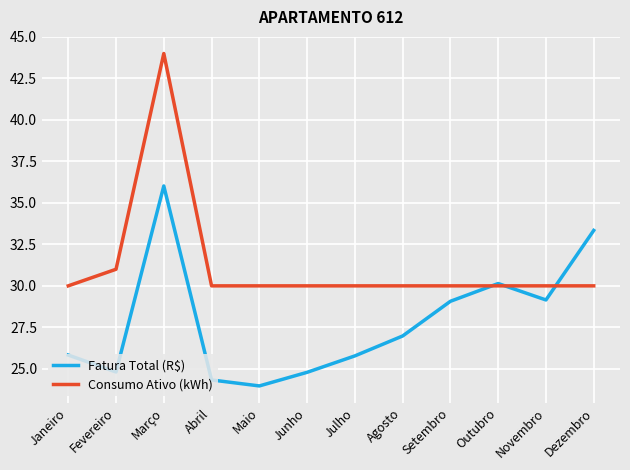

What is the approximate value of Fatura Total (R$) at Março?

36.0